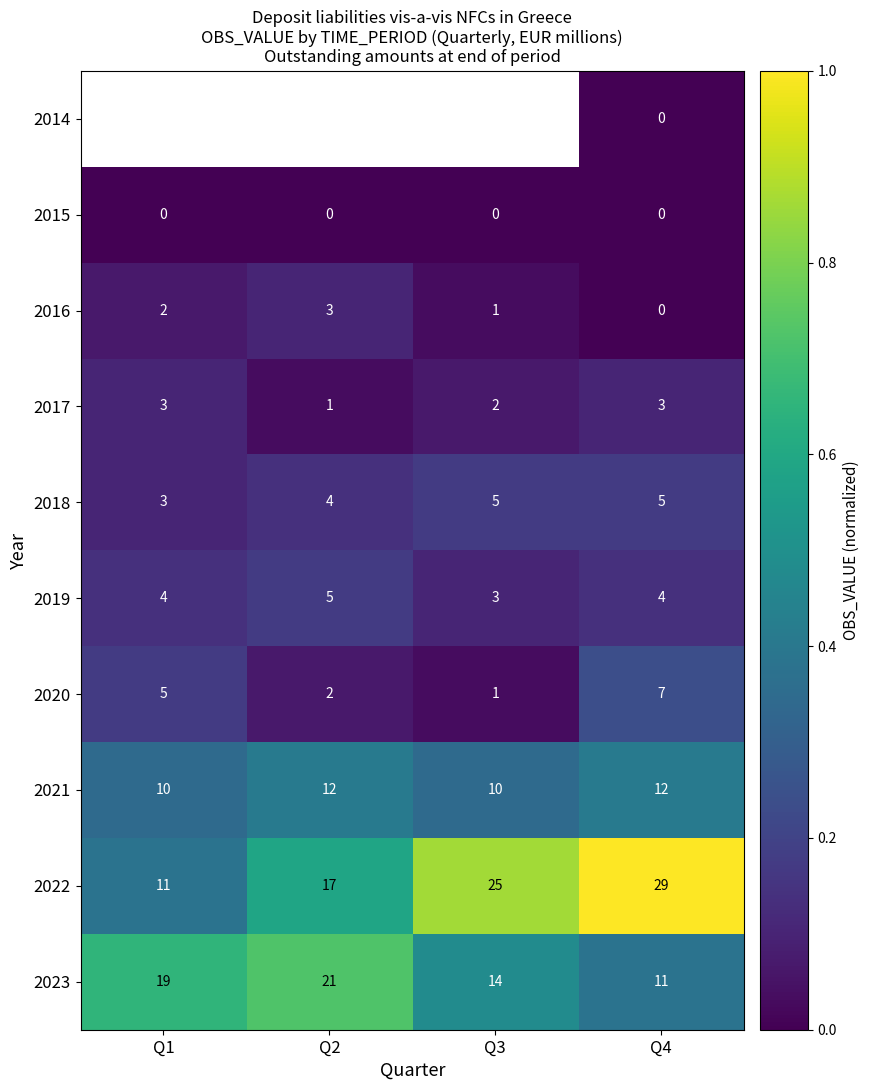

What is the sum of all 2018 values?

17